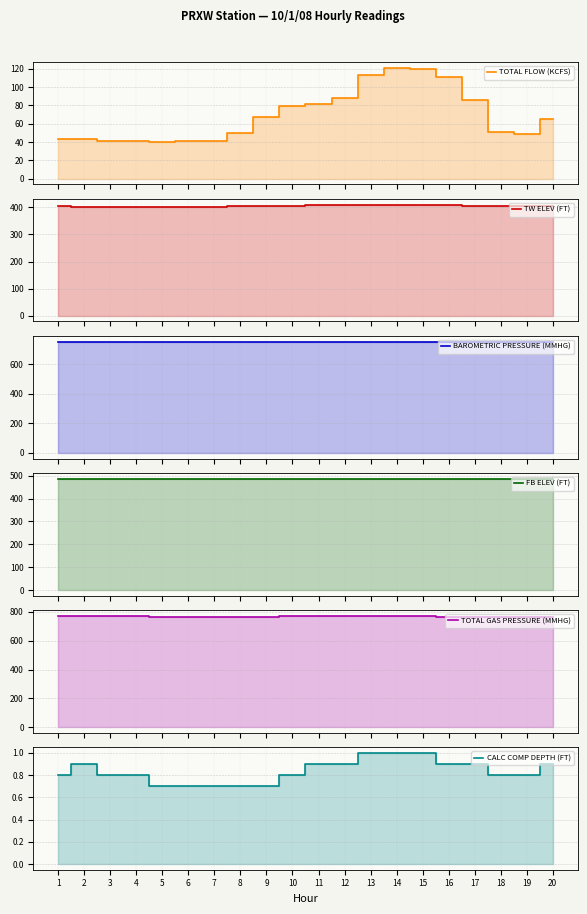

What is the value of the TW ELEV (FT) point at the 15th from the left?

409.6